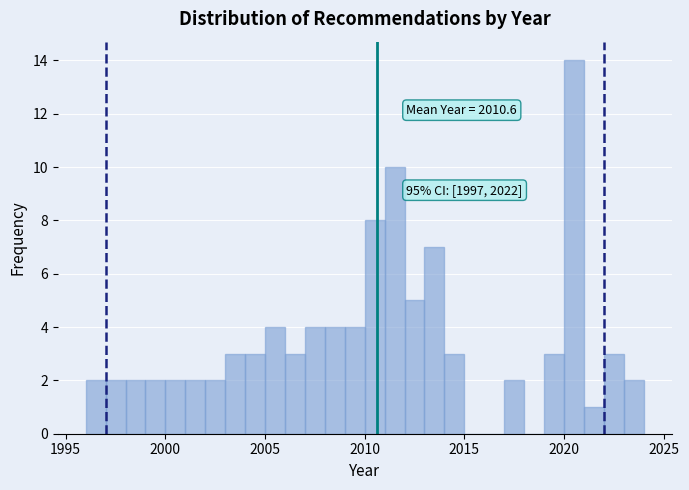

Read against the x-axis, roughly where is the centre of the tallest bar?

2020.5